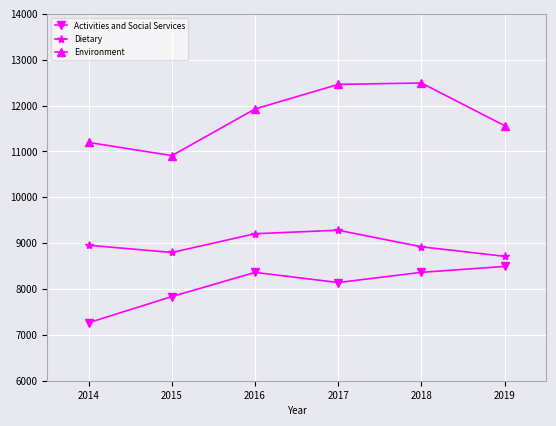

What are all the series names shown in the legend?

Activities and Social Services, Dietary, Environment